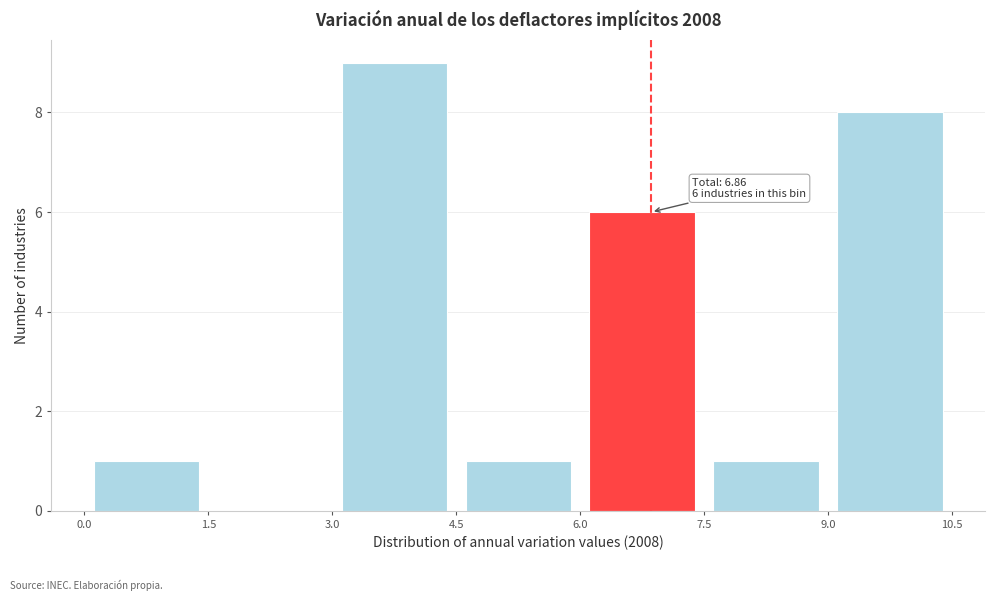

Which range on the x-axis has the tallest bar?

3.0 to 4.5